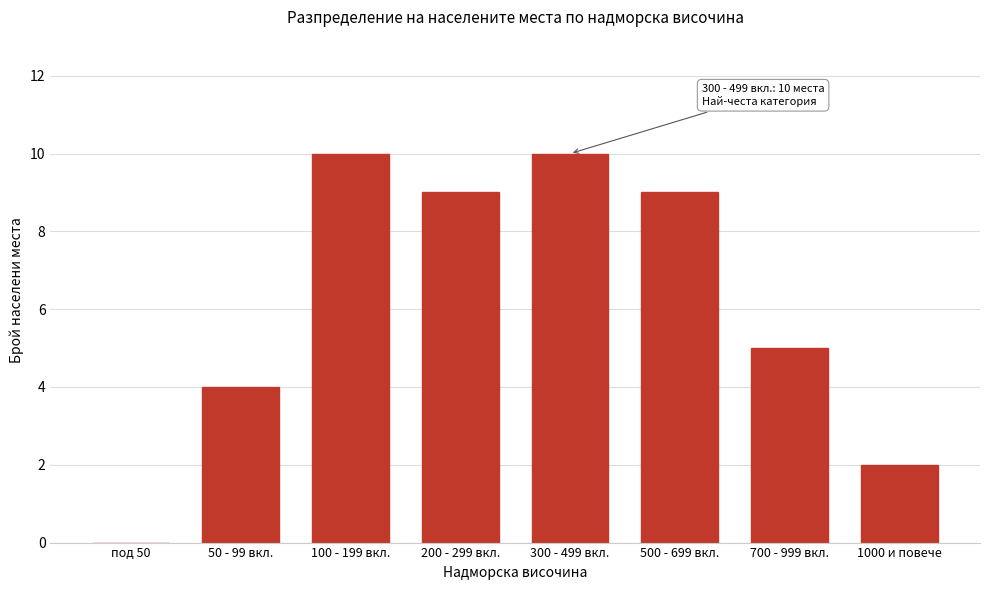

Reading left to right, what are all the values shown in this chart?

под 50=0	50 - 99 вкл.=4	100 - 199 вкл.=10	200 - 299 вкл.=9	300 - 499 вкл.=10	500 - 699 вкл.=9	700 - 999 вкл.=5	1000 и повече=2